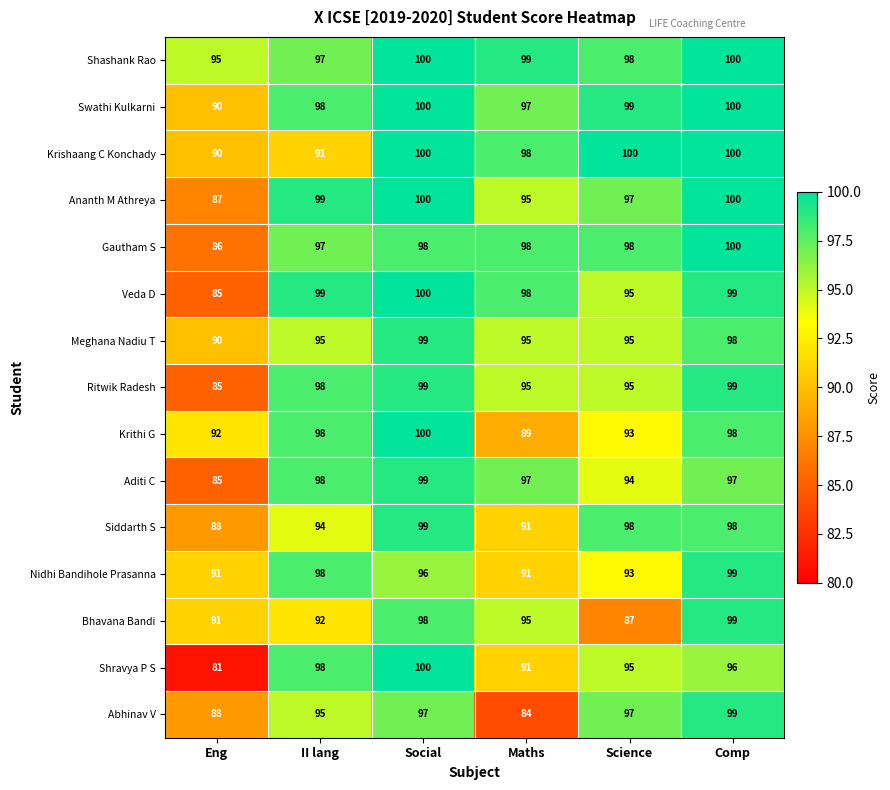

What is the total value across all series at Comp?

1482